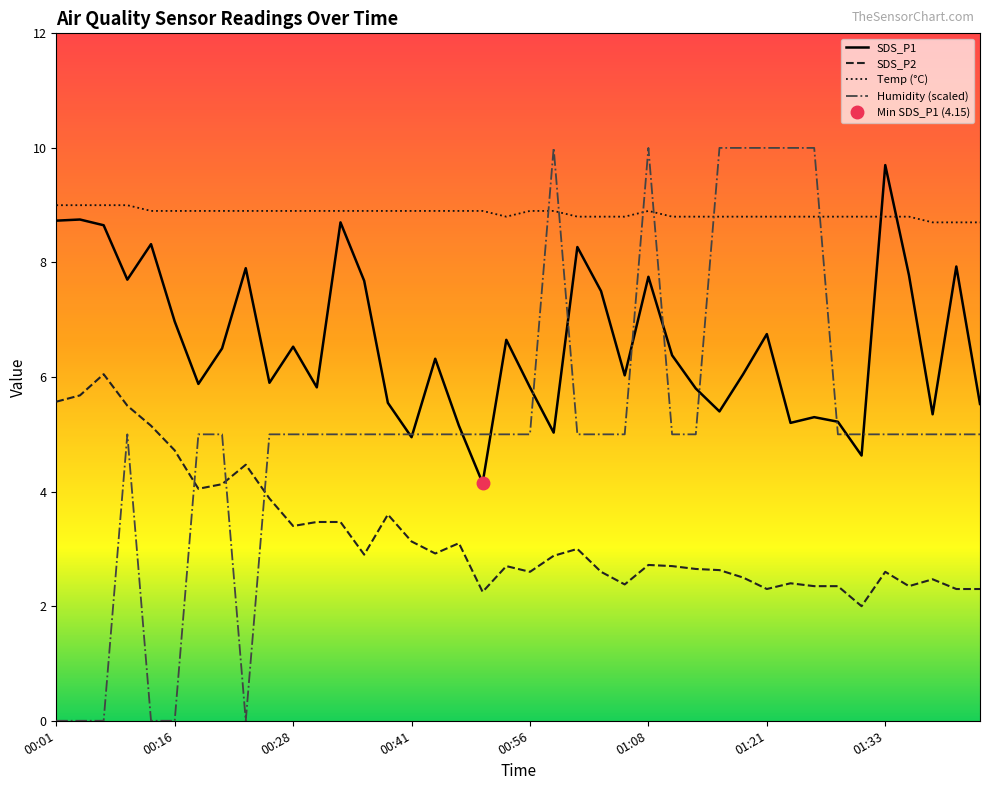

Rank the series by their average value, from highest to lowest.

Temp, SDS_P1, Humidity, SDS_P2